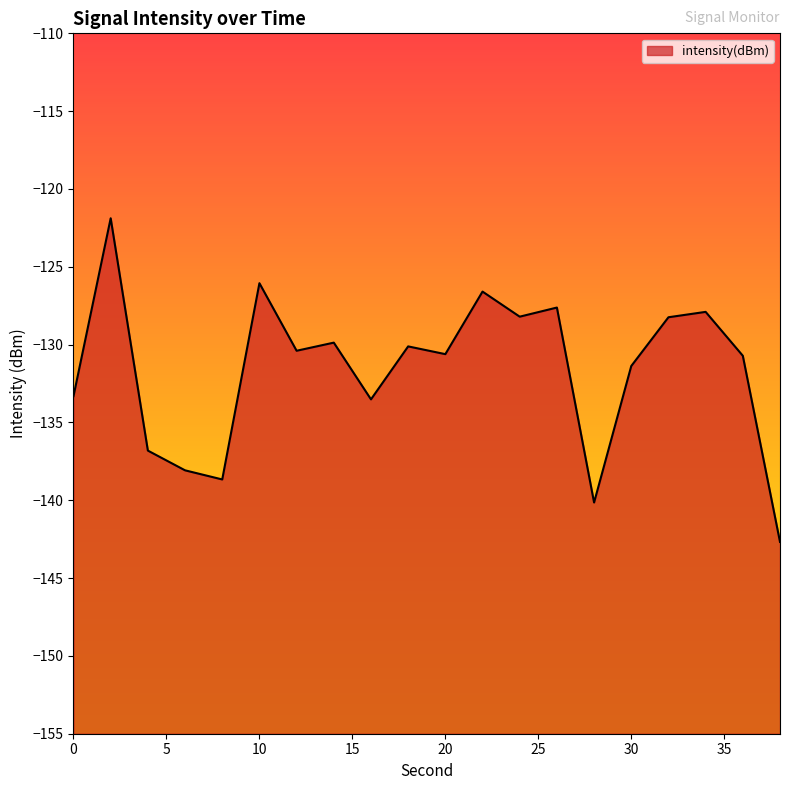

Reading left to right, transcribe all the data shown in this chart.

-133.3	-121.9	-136.8	-138.1	-138.7	-126.1	-130.4	-129.9	-133.5	-130.1	-130.6	-126.6	-128.2	-127.6	-140.1	-131.4	-128.2	-127.9	-130.7	-142.7